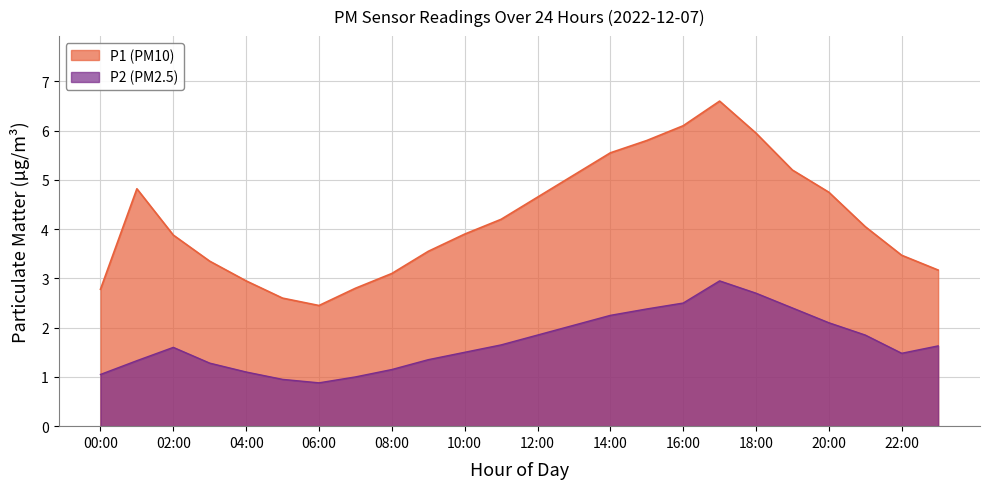

How many data points does each series have?

24